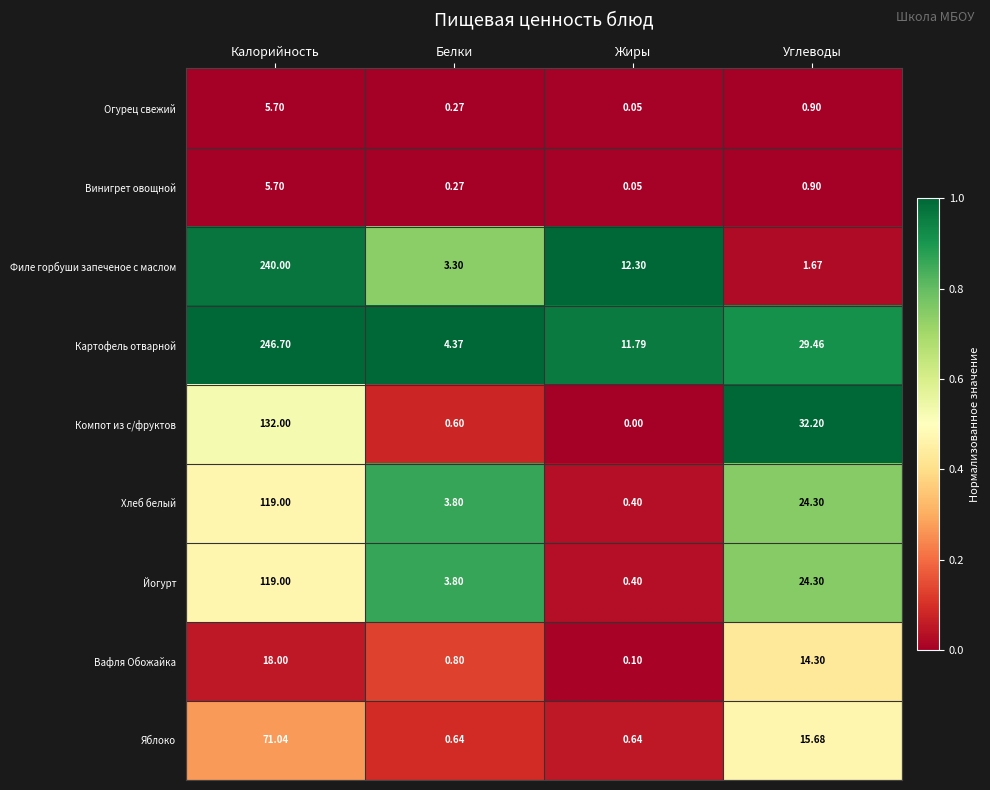

At which label does Яблоко first exceed 15?

Калорийность